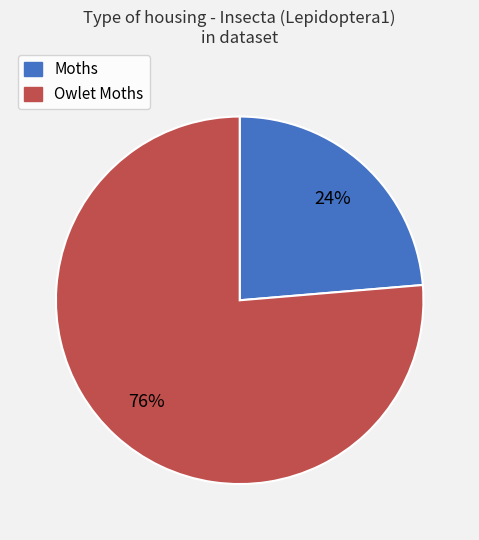

Is there any slice that represents more than half of the pie?

Yes